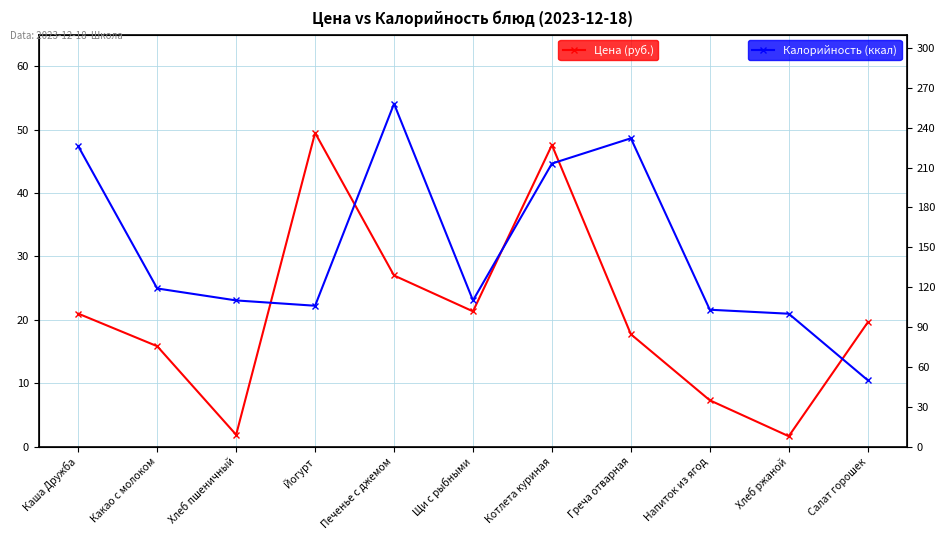

What is the average value of the Цена (руб.) series?

20.9